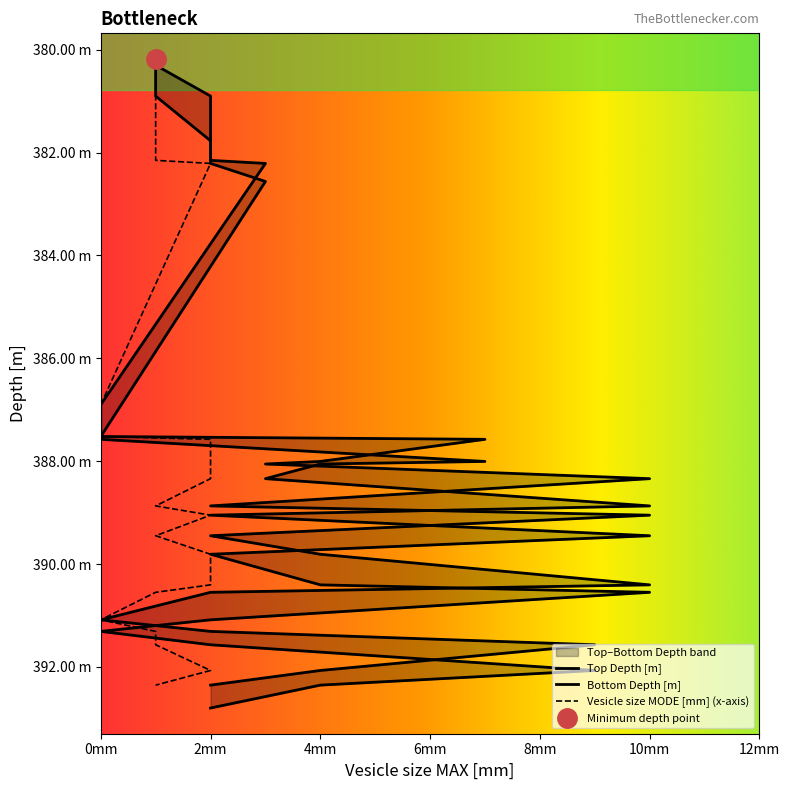

True or false: Top Depth [m] and Bottom Depth [m] intersect in this chart.

False